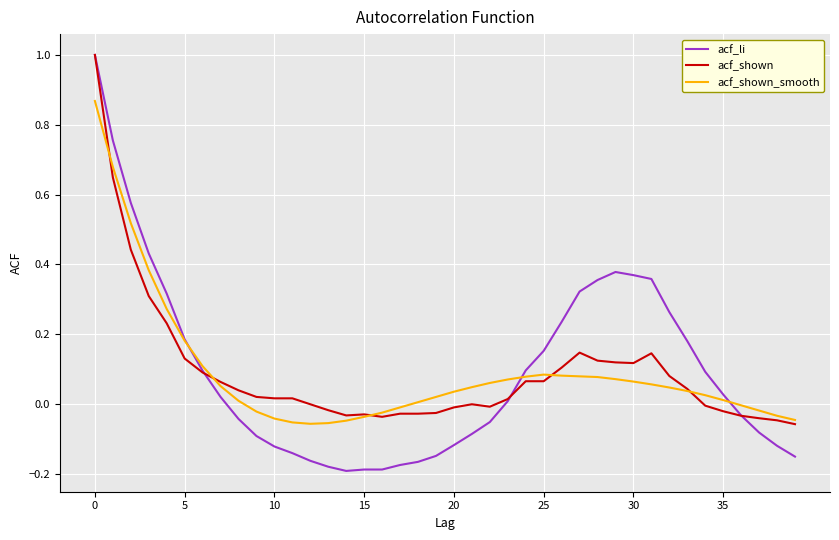

Which series has the largest range (max minus min)?

acf_li